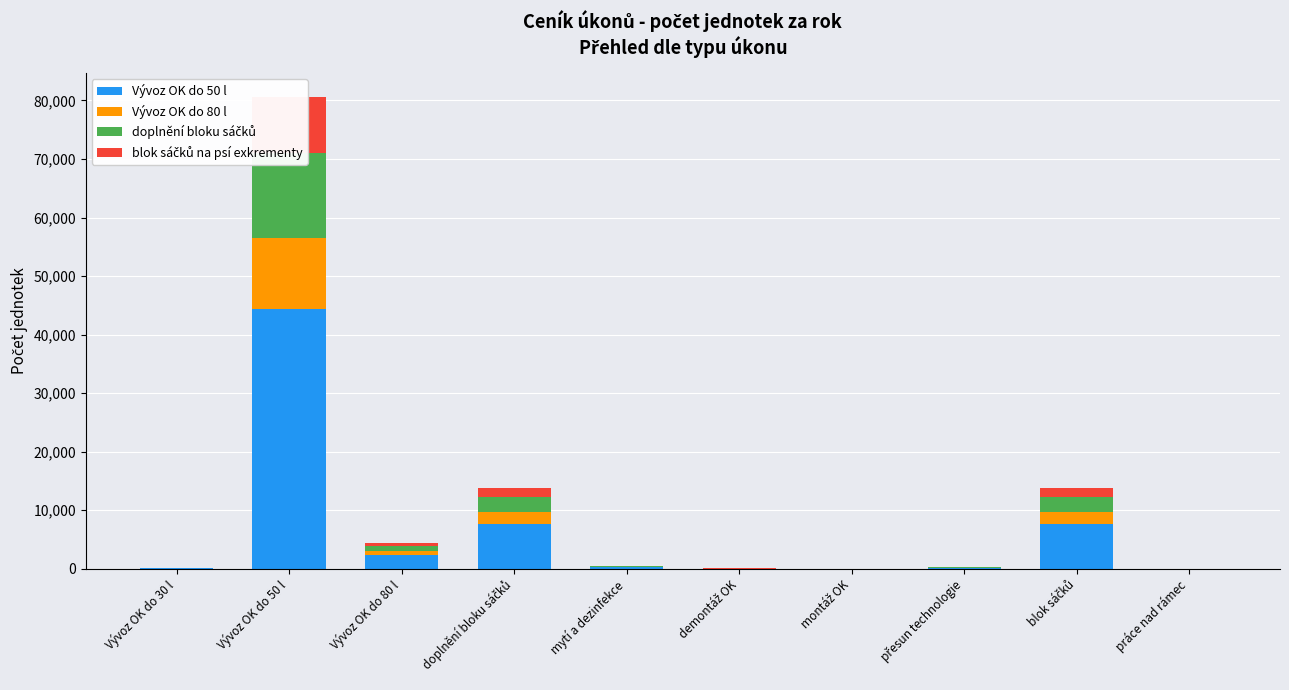

What is the average value of the Vývoz OK do 80 l series?

1708.7